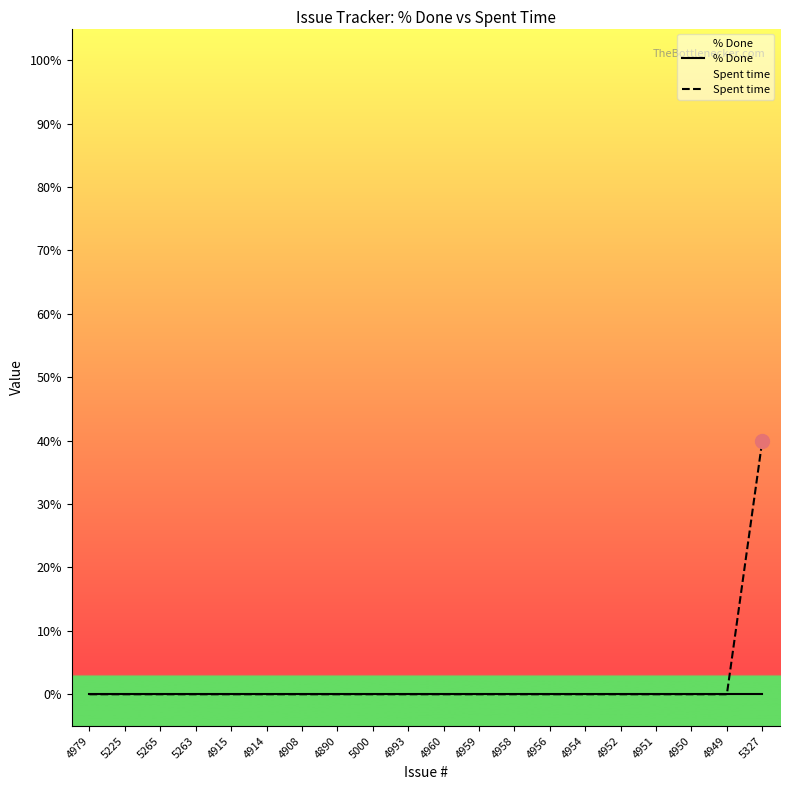

What is the label of the 2nd point from the right?

4949